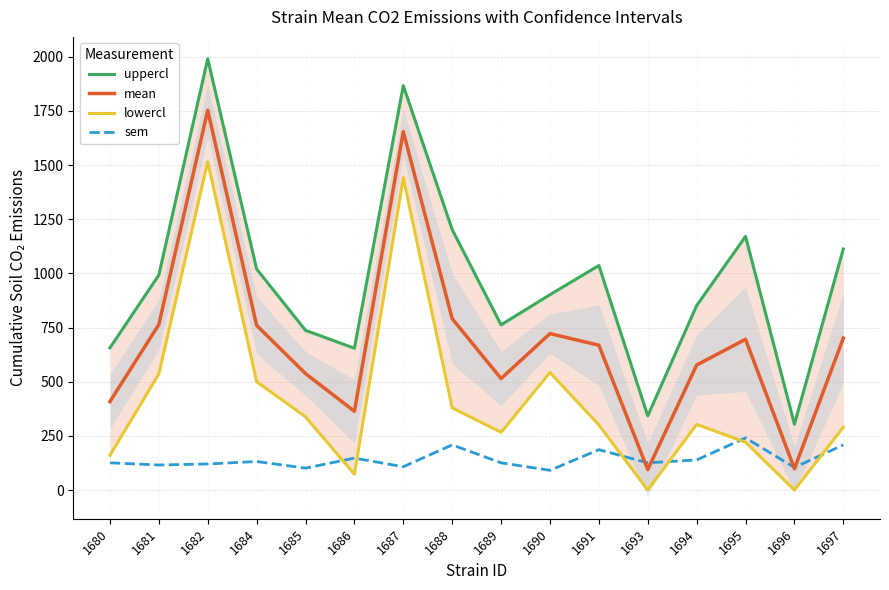

True or false: lowercl and mean cross at least once.

False